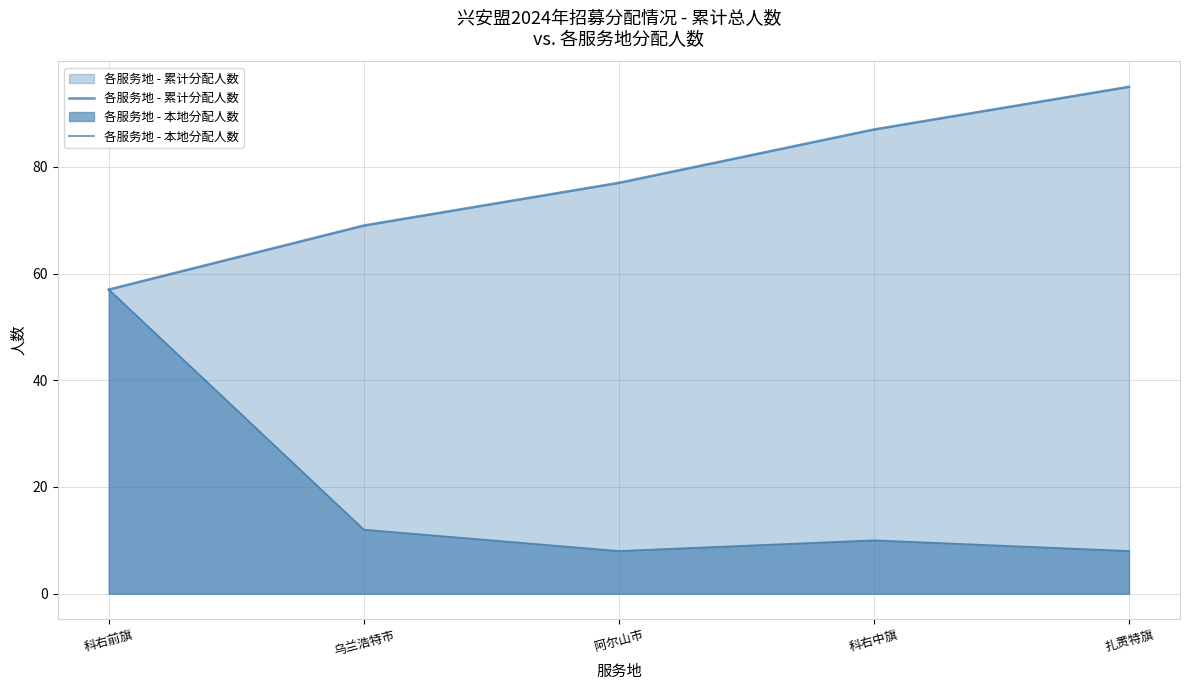

What is the label of the 3rd point from the left?

阿尔山市